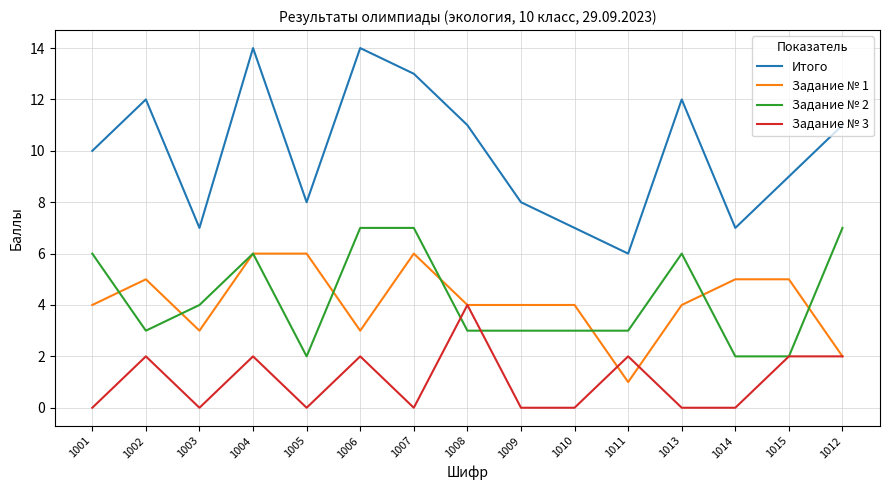

Which series has the largest range (max minus min)?

Итого